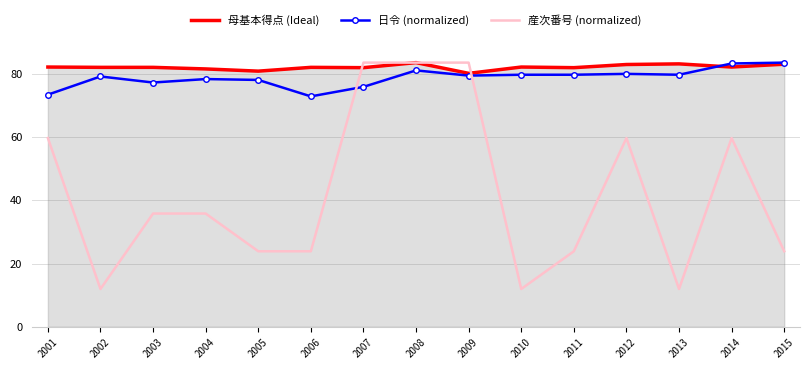

Which series has the widest spread of values?

産次番号 (normalized)